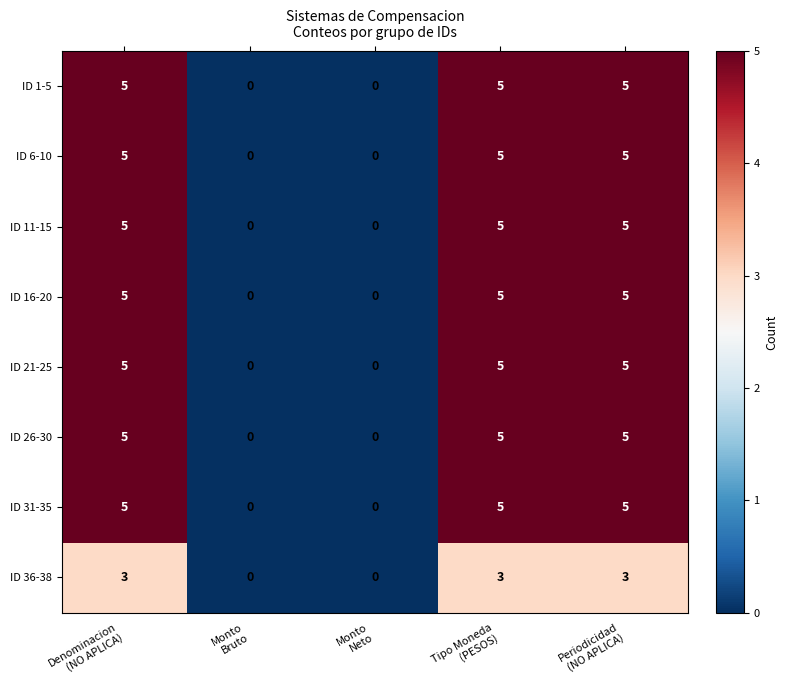

What is the difference between the maximum and second lowest values in the ID 26-30 series?

5